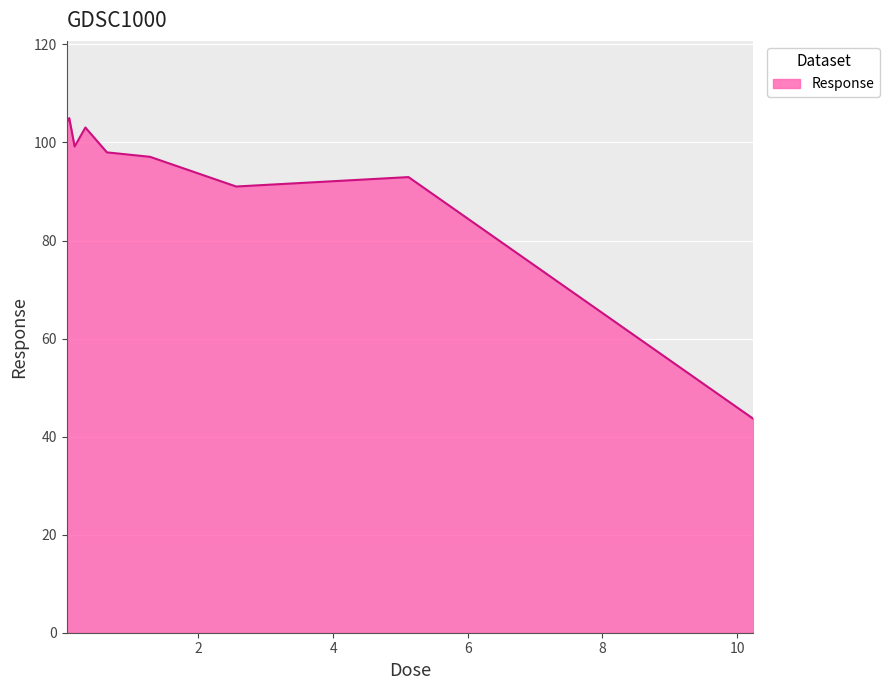

What is the greatest value displayed?

105.0